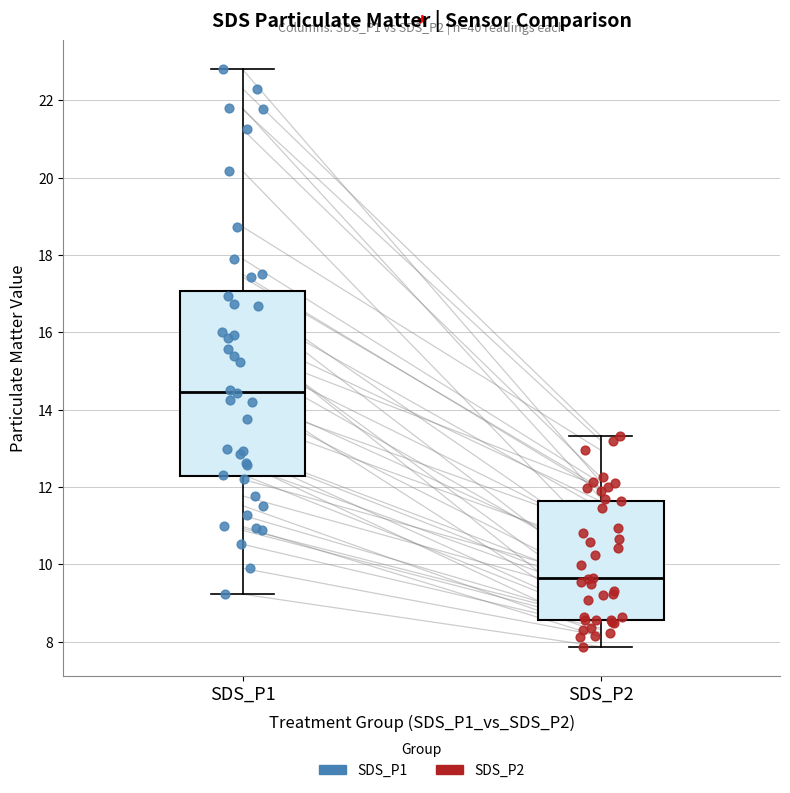

Reading left to right, transcribe this box plot: for each box, give where its median line is, the range the box spans, and where its two whiskers end, as read against the y-axis. The values are not printed on the chart, so give them approximately, as read against the axis.

SDS_P1: median 14.4, box 12.2 to 17.0, whiskers 9.2 to 22.8
SDS_P2: median 9.6, box 8.6 to 11.6, whiskers 7.8 to 13.4